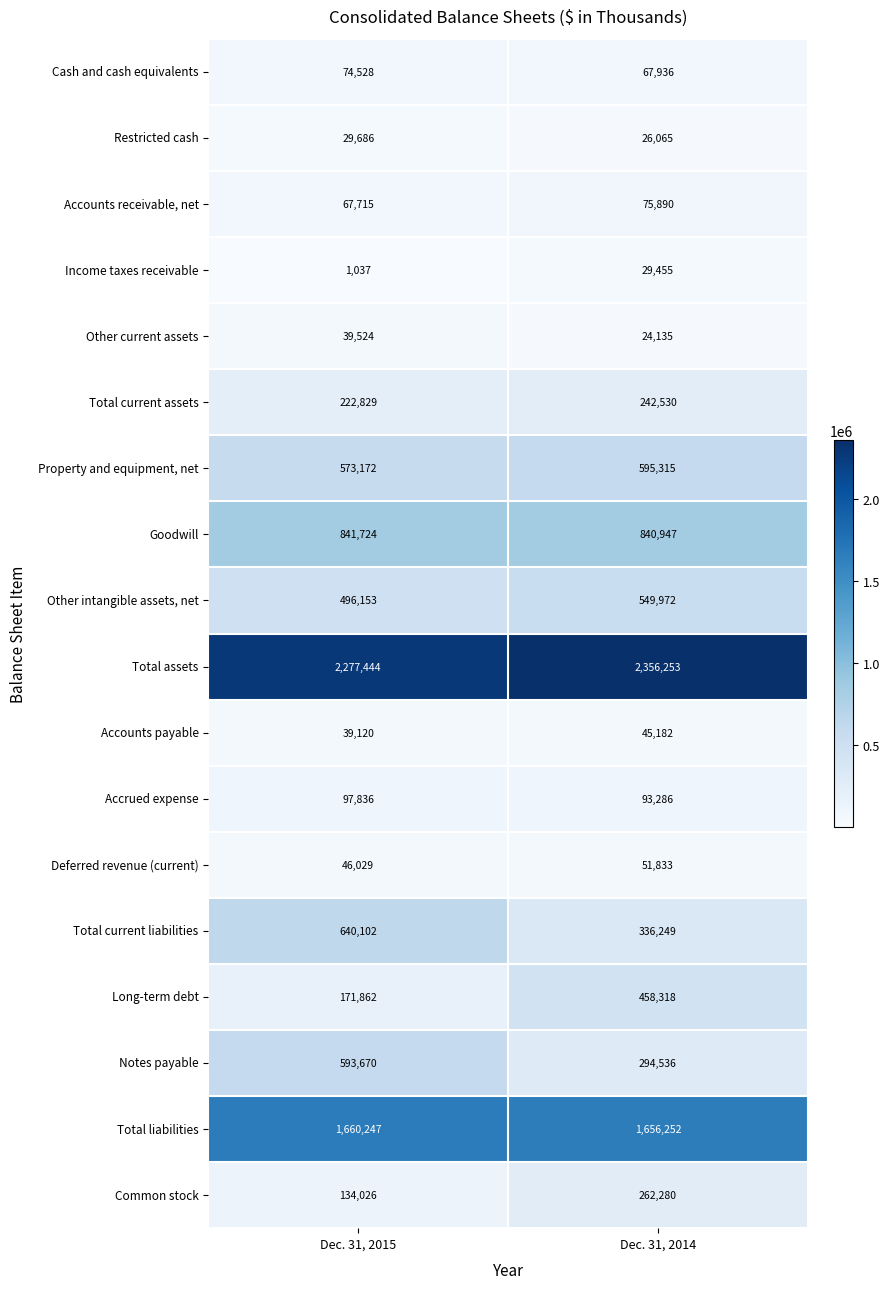

The Total assets series shows 3577779 at Dec. 31, 2014. True or false?

False